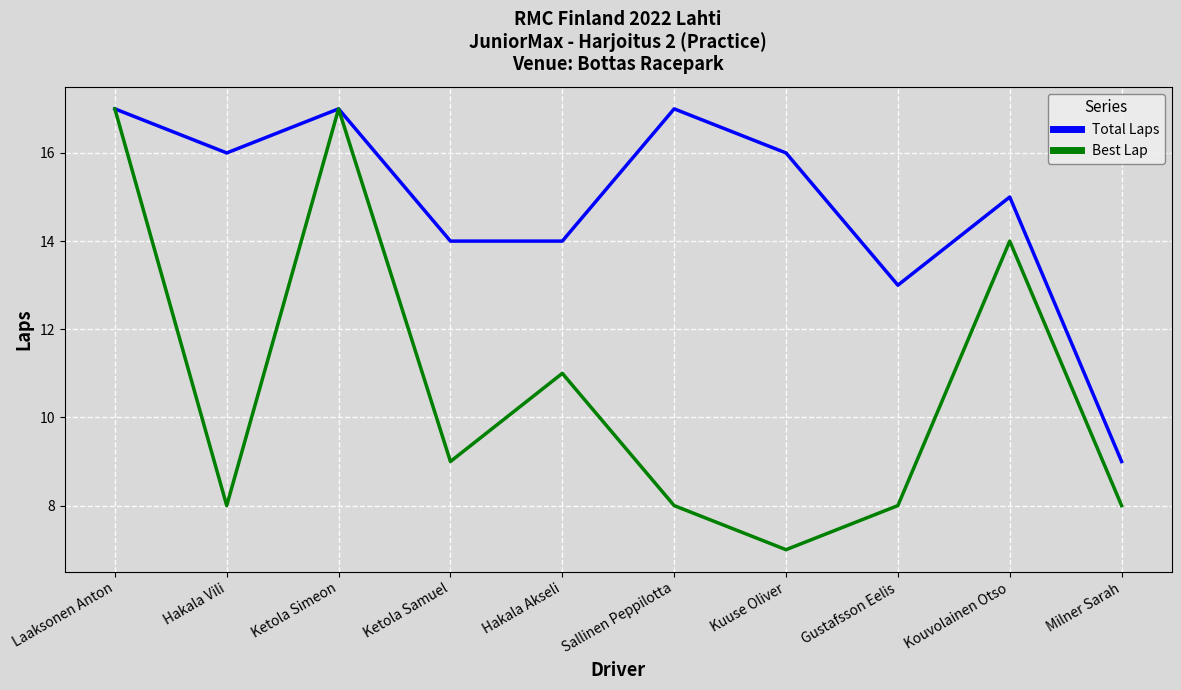

What is the difference between the highest and lowest values at Gustafsson Eelis?

5